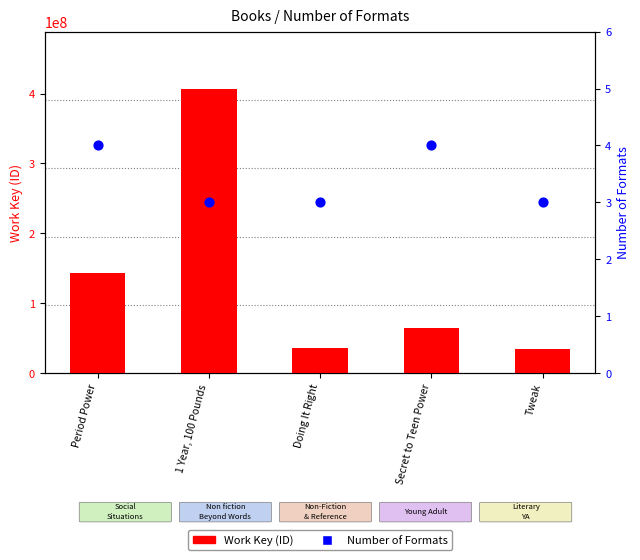

Which series has the largest total across all categories?

Work Key (ID)